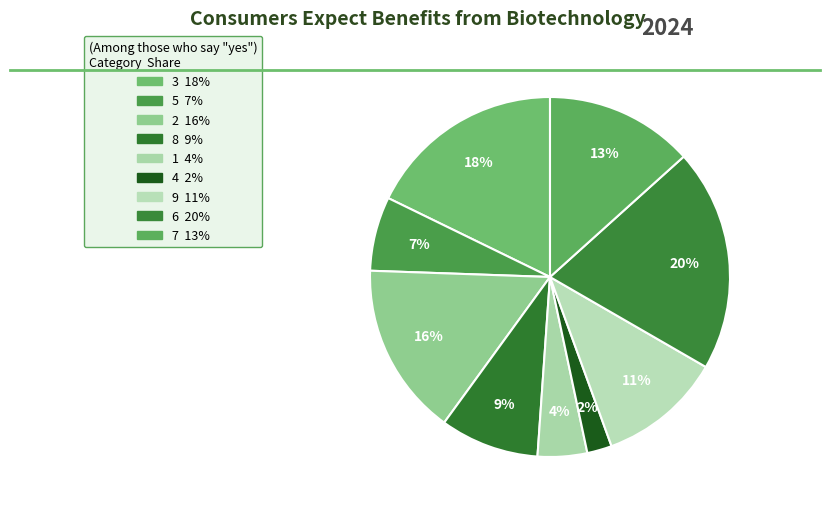

Between 9 and 3, which is larger?

3